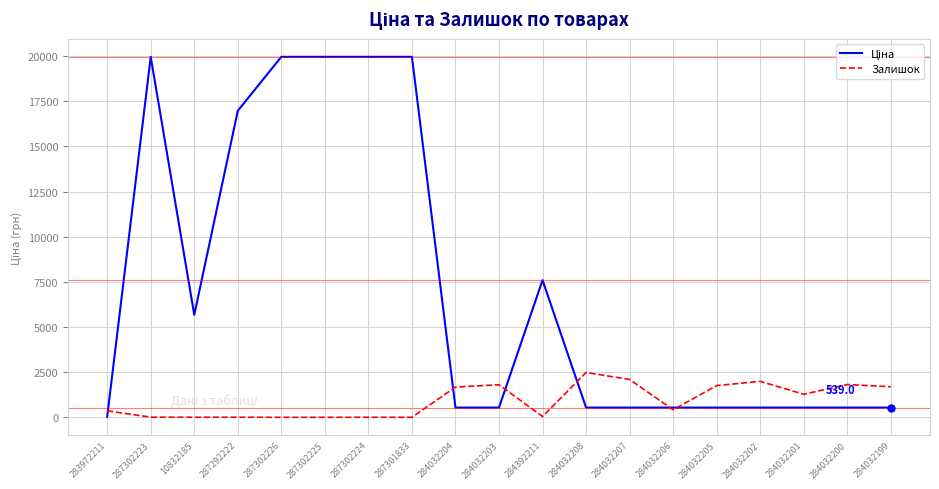

True or false: Залишок has a value of 2096.0 at 284032207.

True